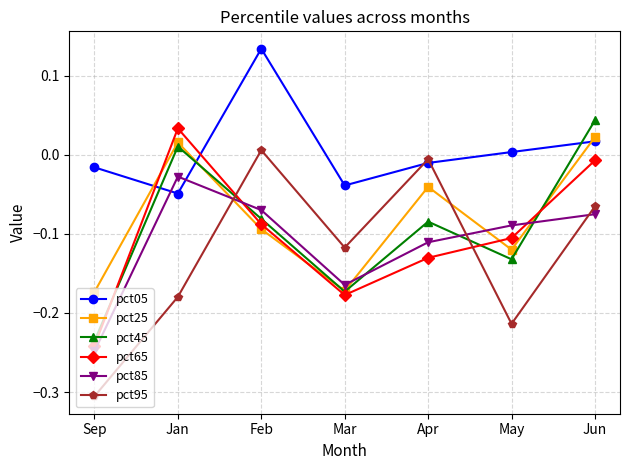

At which label does pct65 reach its peak?

Jan